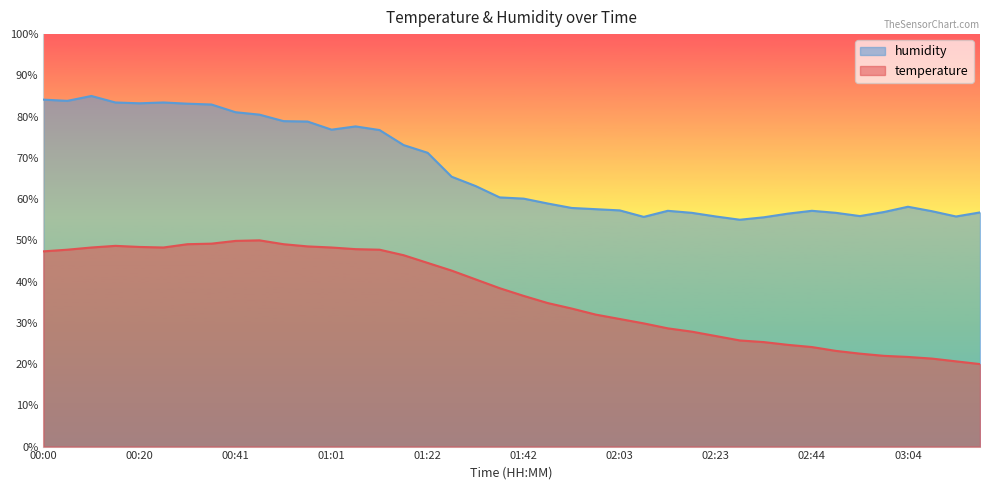

Is it true that temperature equals 66.6 at 01:01?

False